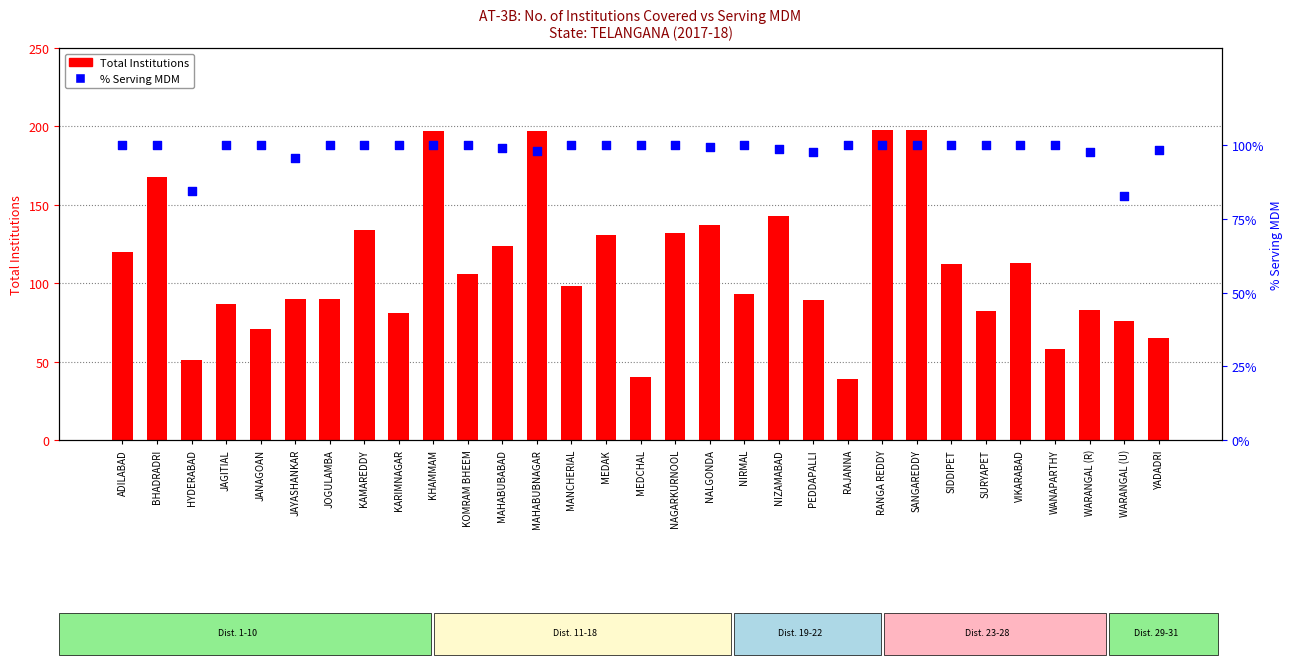

At how many categories does at least one series exceed 76?

31